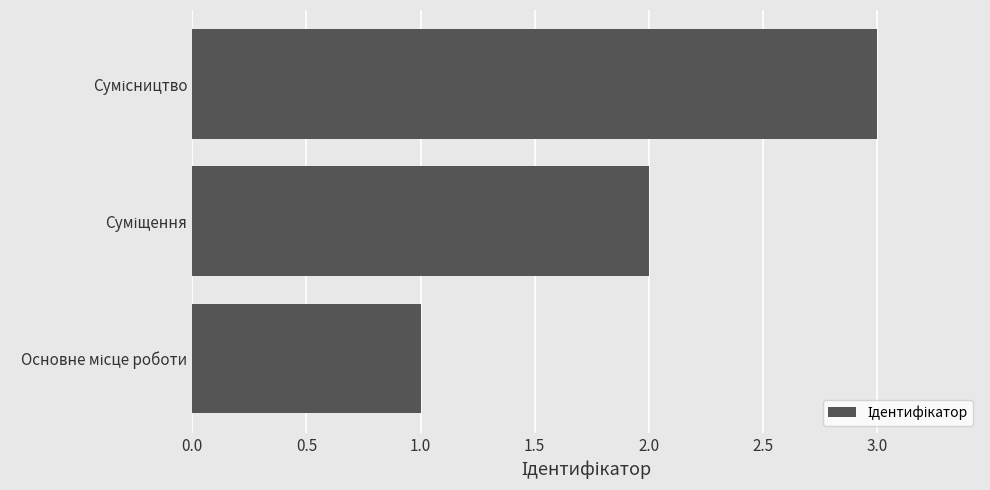

What is the sum of all values?

6